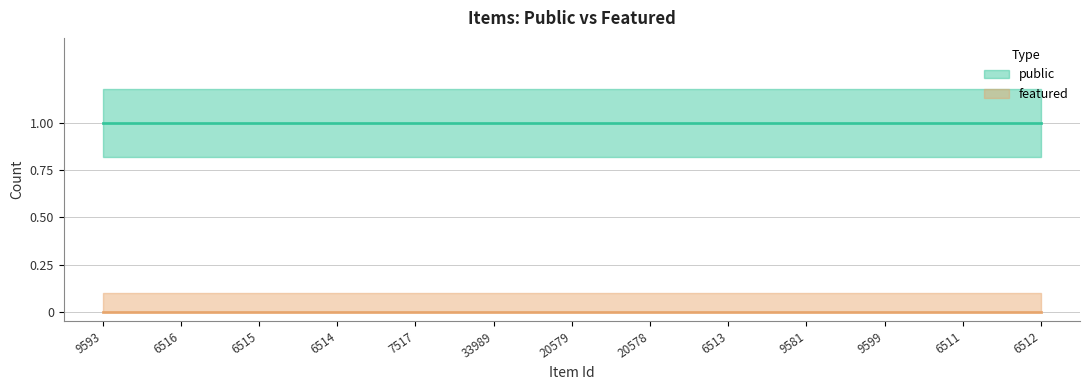

How many lines are shown in the chart?

2